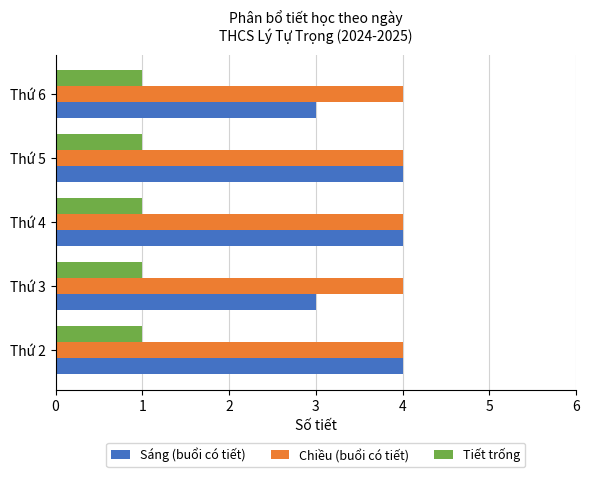

Which series has the widest spread of values?

Sáng (buổi có tiết)